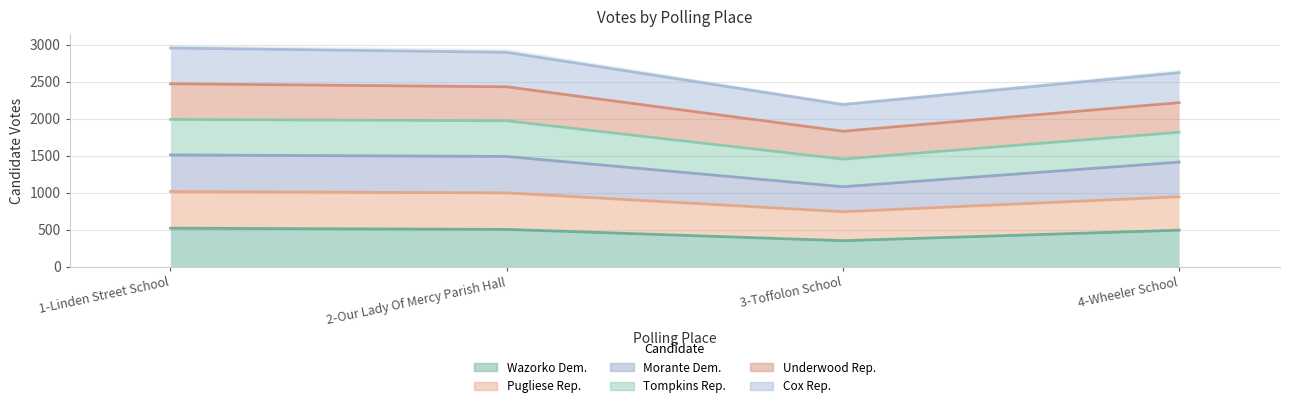

Between 1-Linden Street School and 4-Wheeler School, which series saw the biggest shift?

Katherine M. PuglieseRepublican